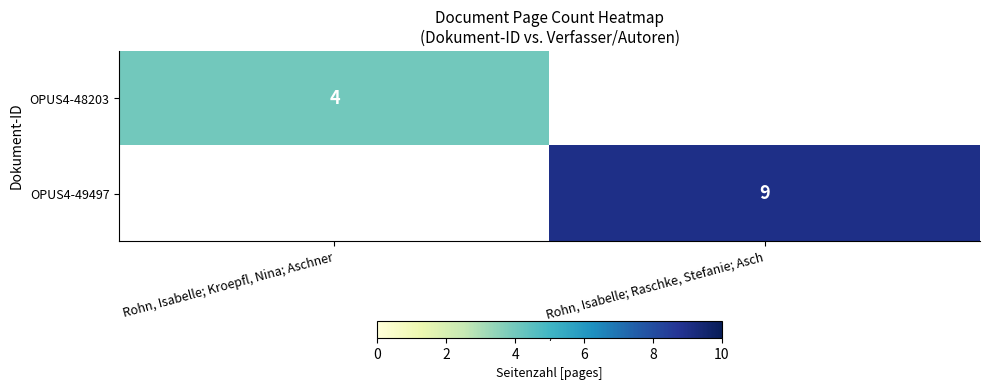

The value of OPUS4-49497 at Rohn, Isabelle; Raschke, Stefanie; Asch is 14. True or false?

False